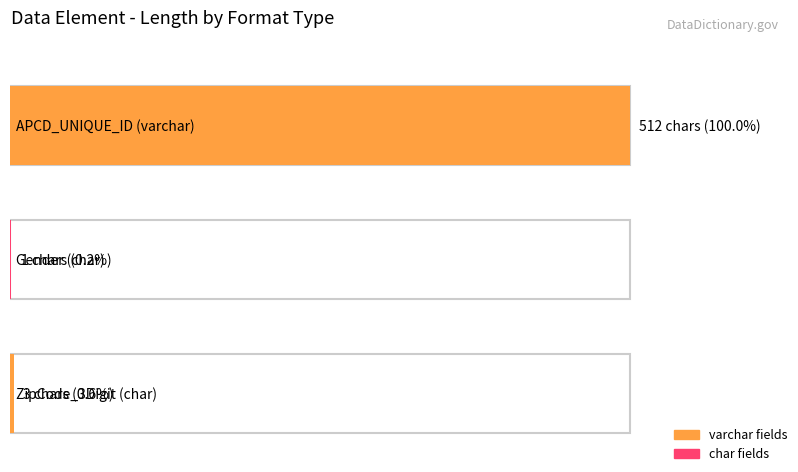

What is the label of the 3rd bar from the right?

APCD_UNIQUE_ID (varchar)